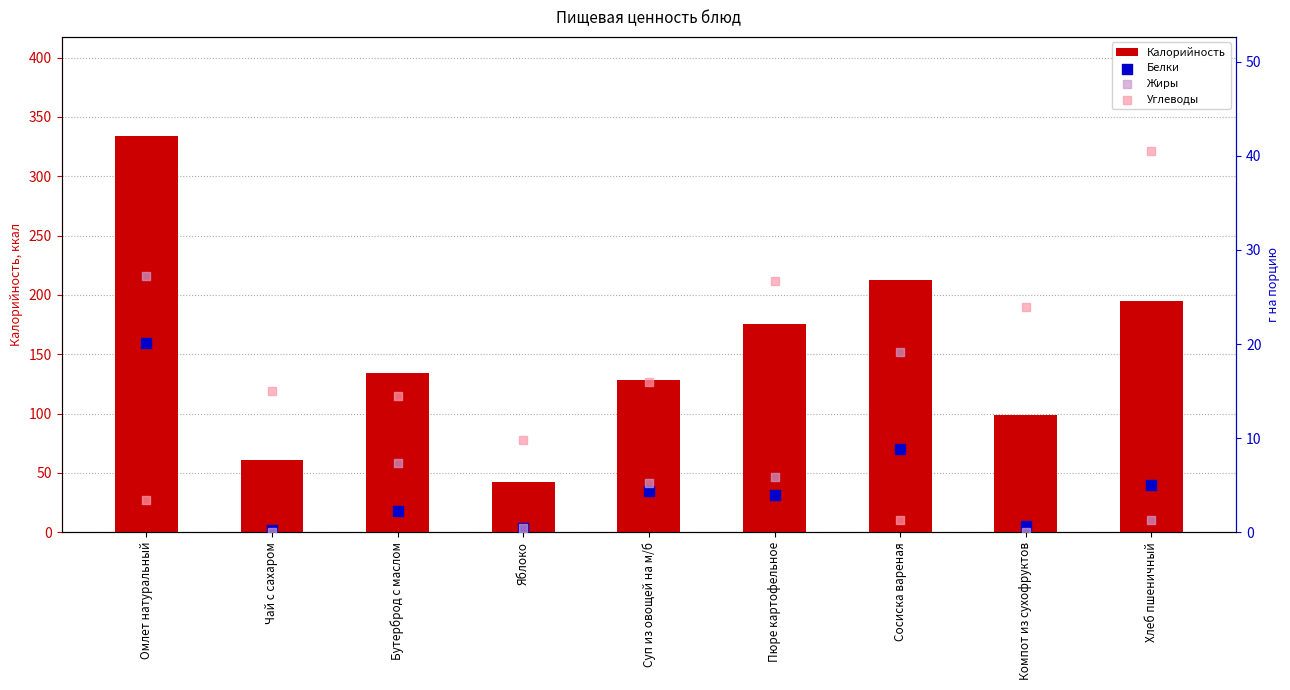

At how many categories does at least one series exceed 331?

1